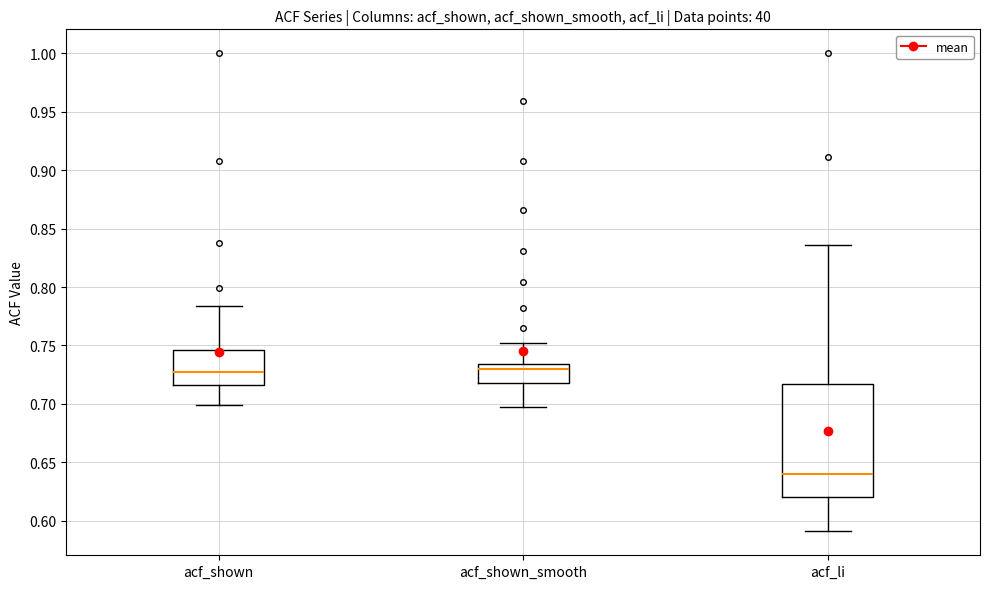

Which box is the tallest, from its lower edge to its upper edge?

acf_li